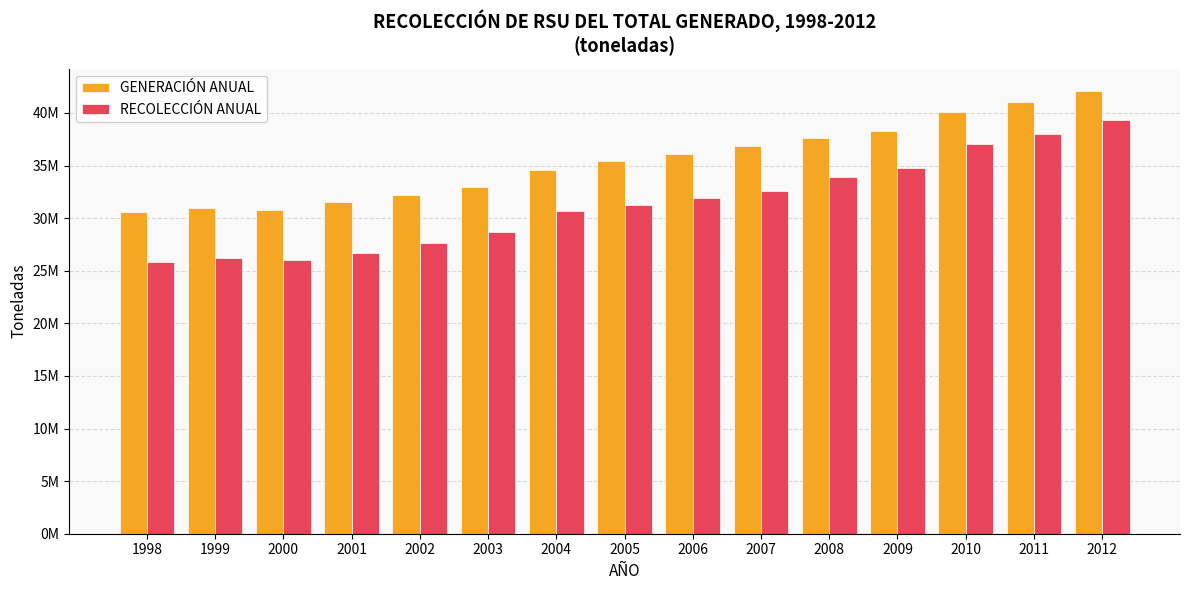

Reading left to right, what are all the values shown in this chart?

GENERACIÓN ANUAL: 1998=30550673.3	1999=30952298.9	2000=30733262.7	2001=31488501.1	2002=32173606.4	2003=32915700.0	2004=34604000.0	2005=35405000.0	2006=36135000.0	2007=36865000.0	2008=37595000.0	2009=38325000.0	2010=40058750.0	2011=41062500.0	2012=42102750.0
RECOLECCIÓN ANUAL: 1998=25854891.8	1999=26194991.5	2000=26009337.9	2001=26648766.8	2002=27669299.5	2003=28636626.1	2004=30696452.6	2005=31268455.0	2006=31928791.1	2007=32584860.4	2008=33880760.0	2009=34719165.0	2010=37010295.5	2011=38024024.6	2012=39326195.0